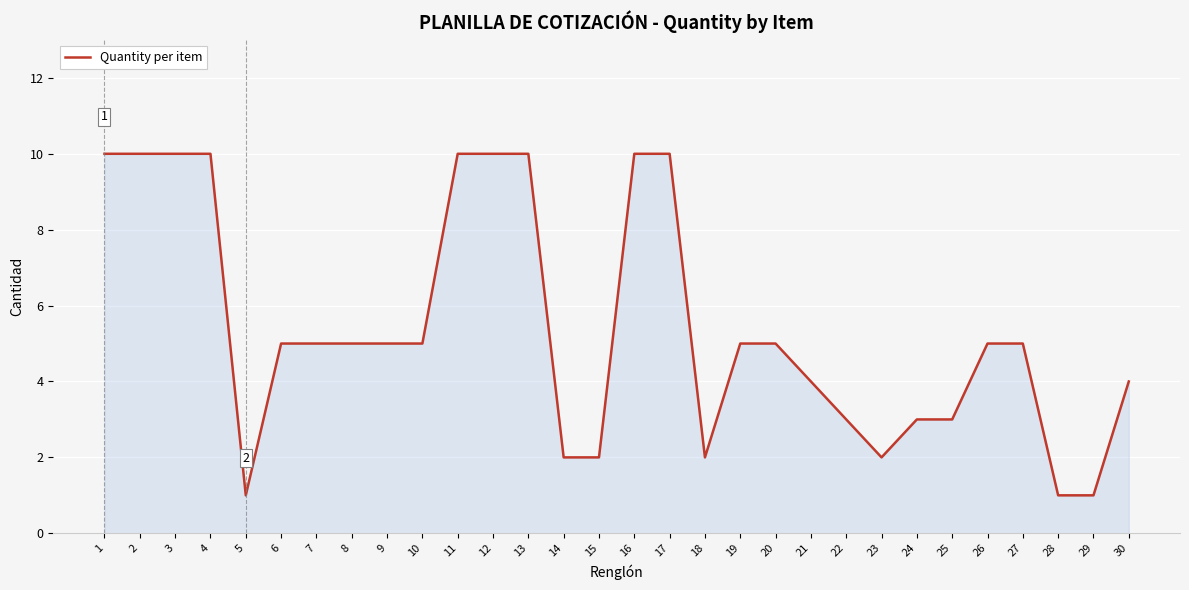

What is the greatest value displayed?

10